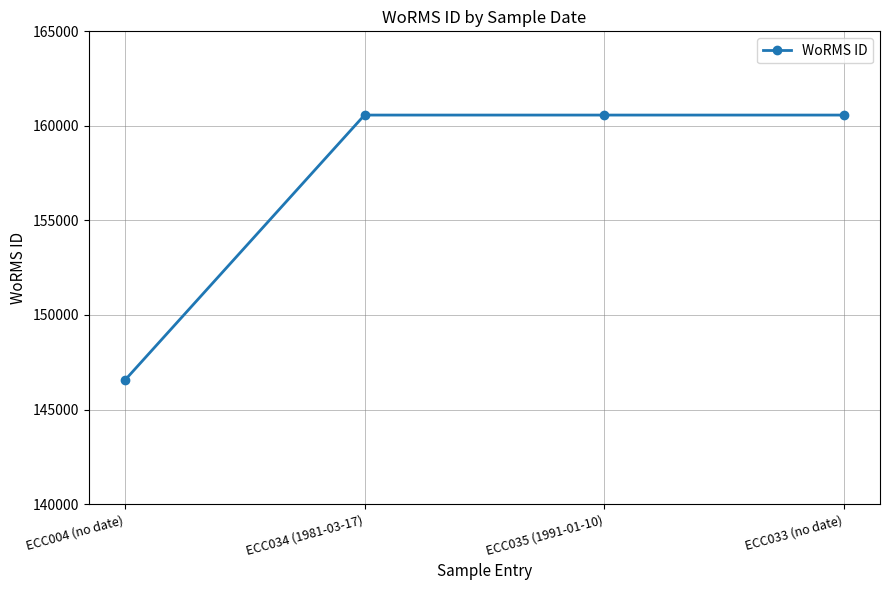

What is the smallest value displayed?

146541